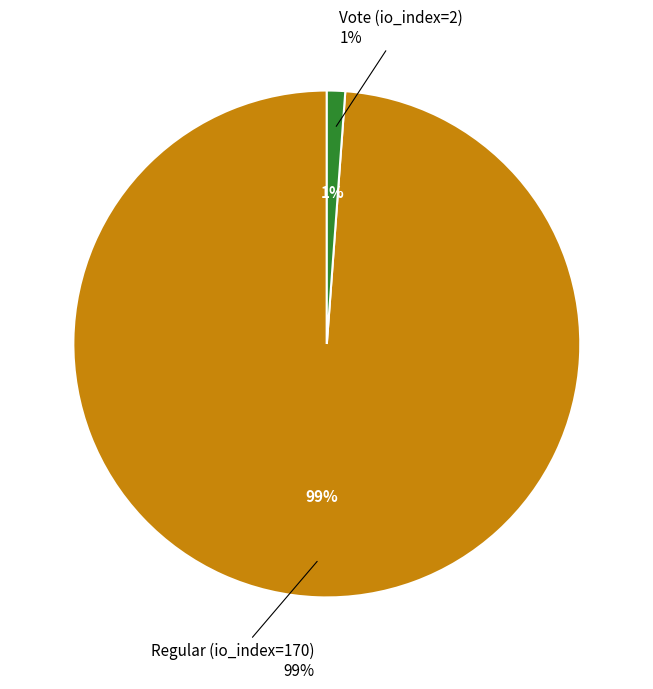

How many segments does this pie chart have?

2